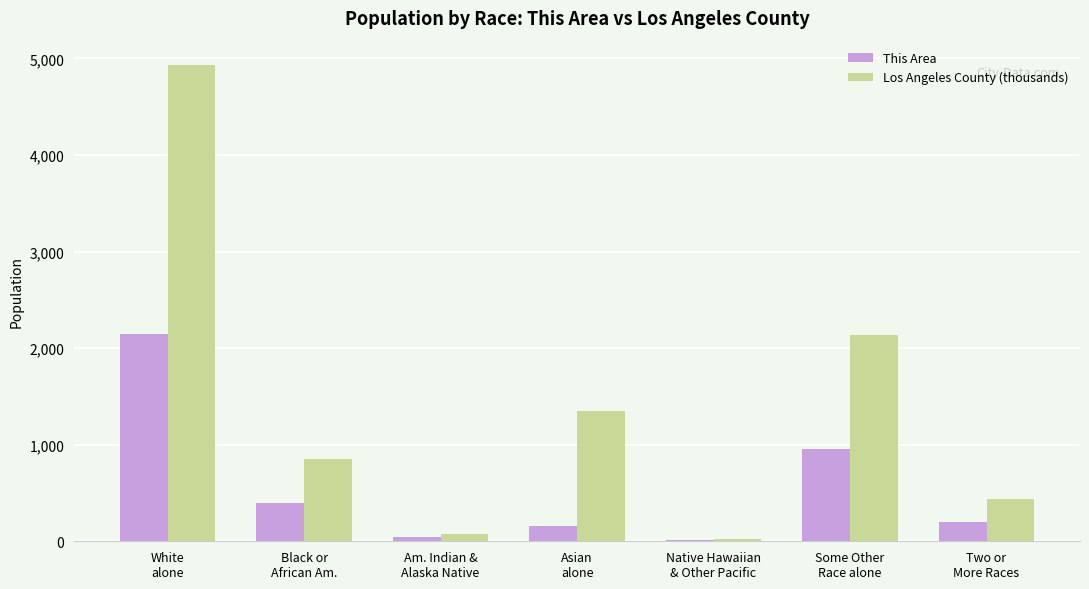

What is the maximum value for Los Angeles County (thousands)?

4936.6